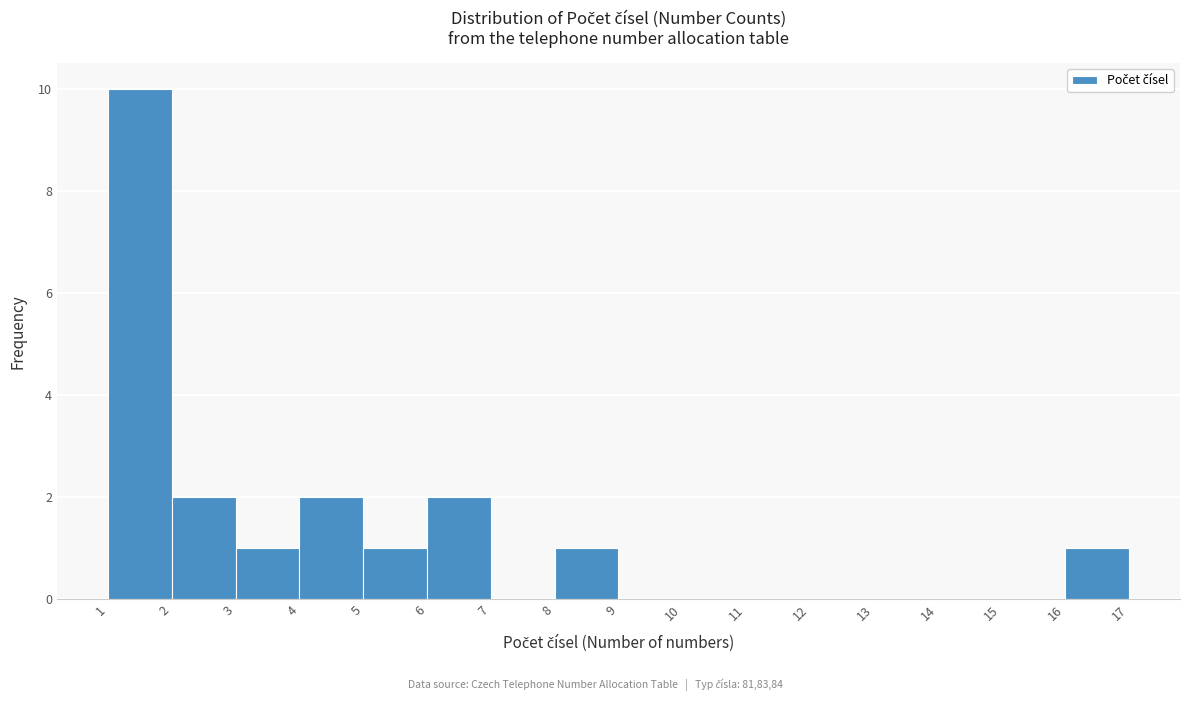

Over which range of the x-axis is the bar tallest?

1 to 2